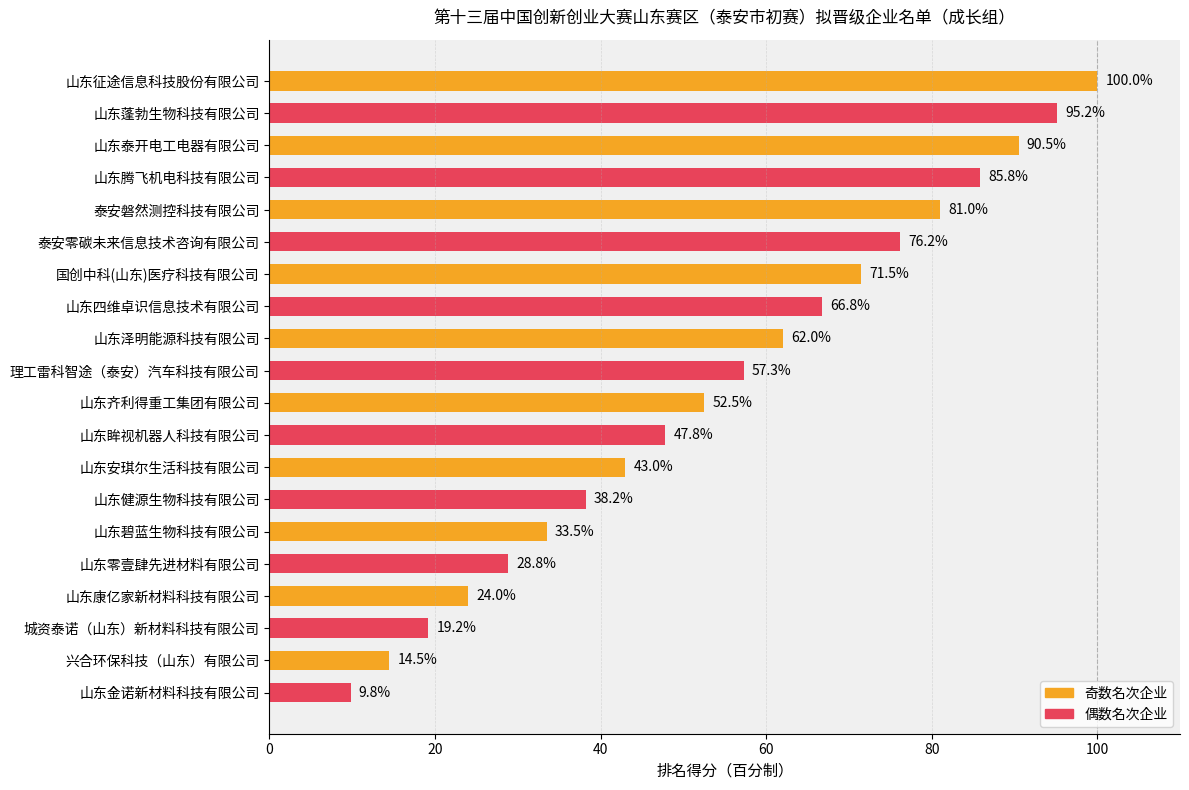

Reading top to bottom, extract all data points from this chart.

山东征途信息科技股份有限公司=100.0	山东蓬勃生物科技有限公司=95.2	山东泰开电工电器有限公司=90.5	山东腾飞机电科技有限公司=85.8	泰安磐然测控科技有限公司=81.0	泰安零碳未来信息技术咨询有限公司=76.2	国创中科(山东)医疗科技有限公司=71.5	山东四维卓识信息技术有限公司=66.8	山东泽明能源科技有限公司=62.0	理工雷科智途（泰安）汽车科技有限公司=57.3	山东齐利得重工集团有限公司=52.5	山东眸视机器人科技有限公司=47.8	山东安琪尔生活科技有限公司=43.0	山东健源生物科技有限公司=38.2	山东碧蓝生物科技有限公司=33.5	山东零壹肆先进材料有限公司=28.8	山东康亿家新材料科技有限公司=24.0	城资泰诺（山东）新材料科技有限公司=19.2	兴合环保科技（山东）有限公司=14.5	山东金诺新材料科技有限公司=9.8